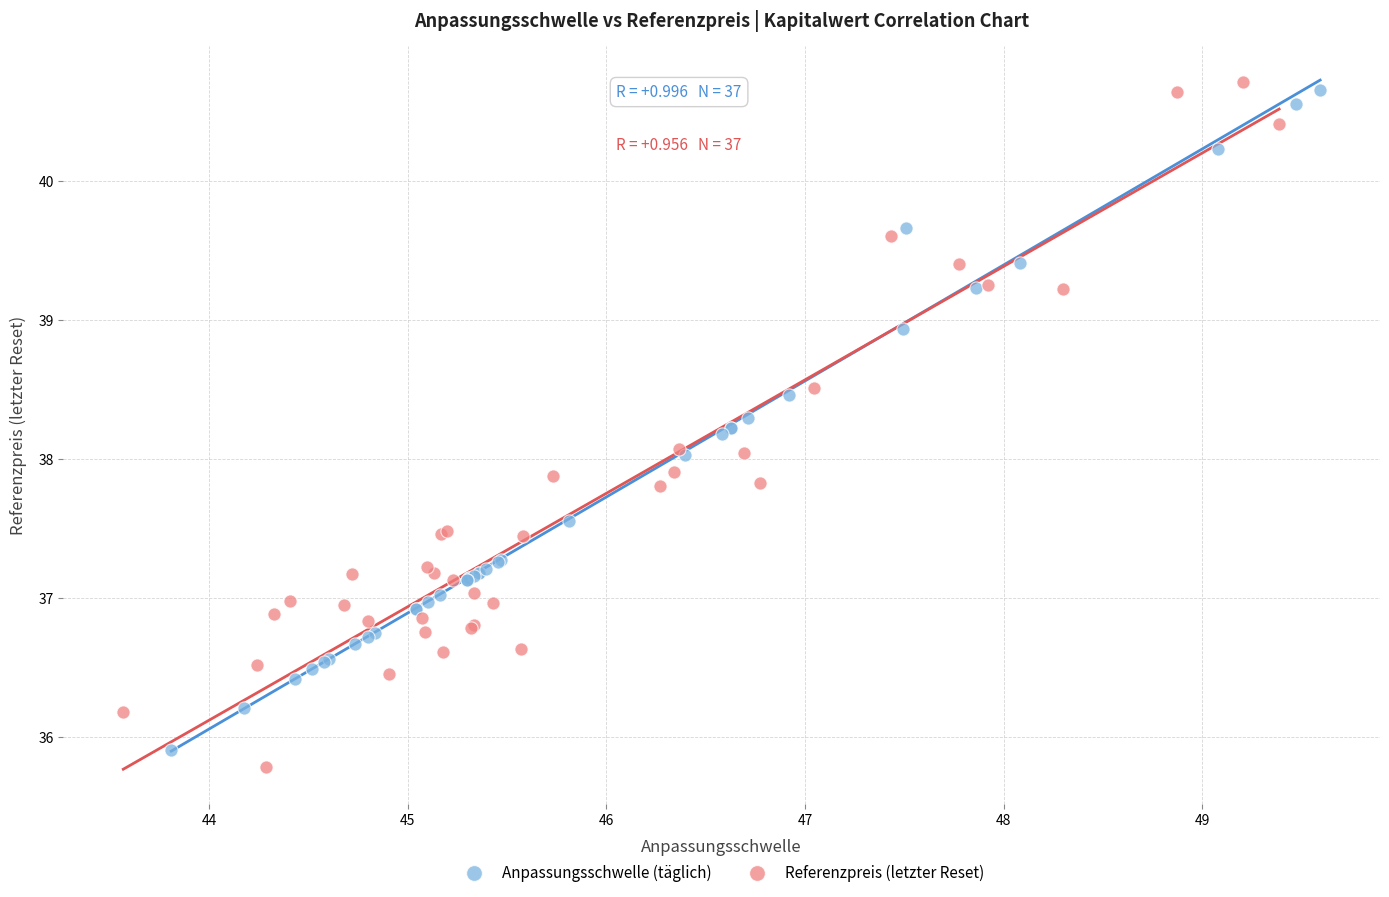

What are all the series names shown in the legend?

Anpassungsschwelle (täglich), Referenzpreis (letzter Reset)